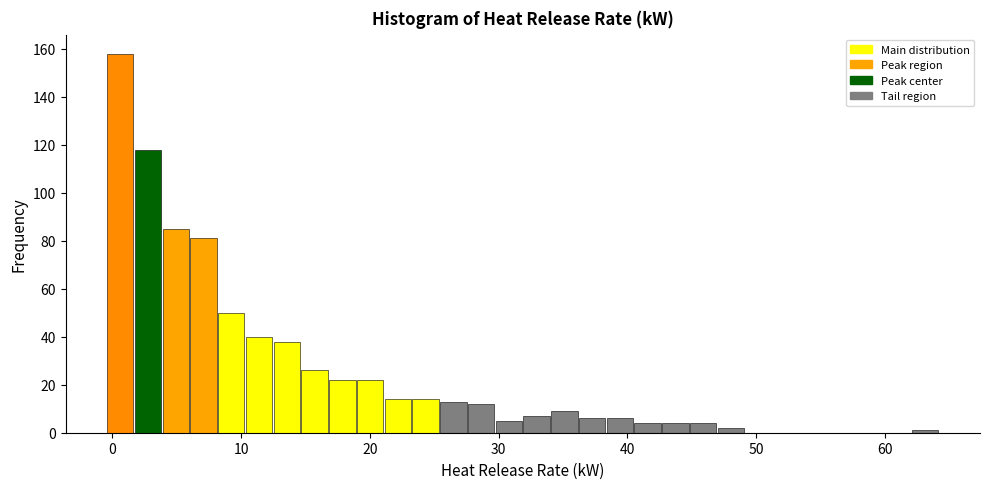

Around what value on the x-axis is the tallest bar? Give the approximate position of its centre, as read against the axis.

1